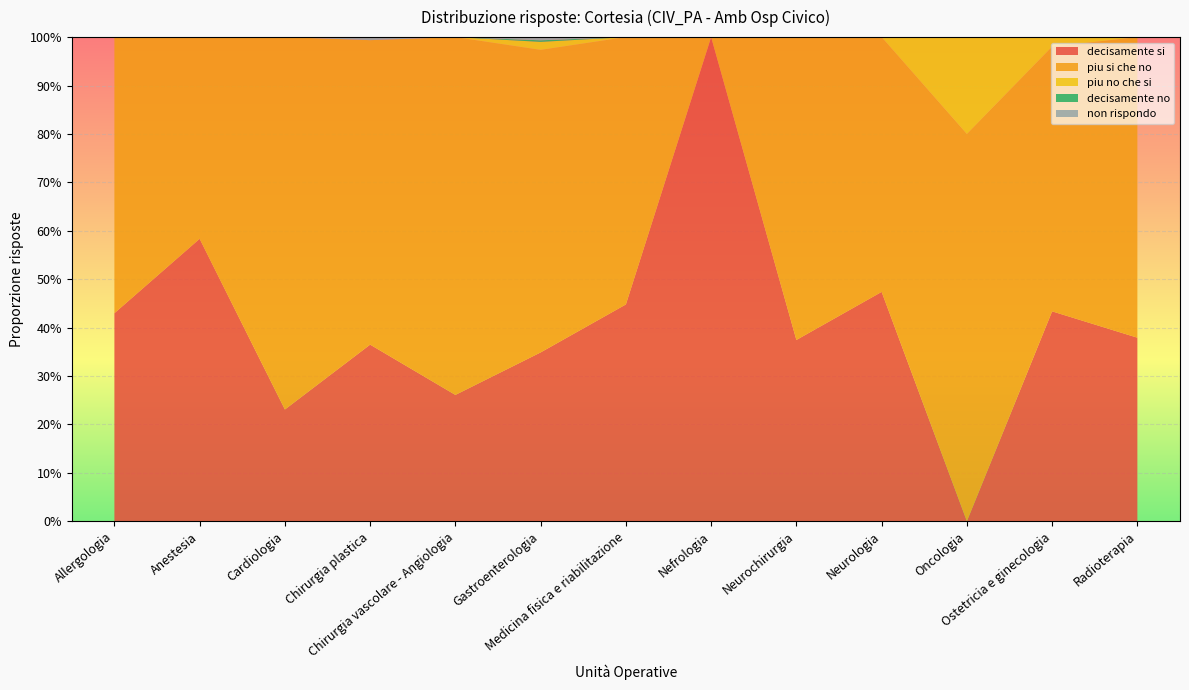

Reading right to left, list all the values displayed in this chart.

decisamente si: 0.4	0.4	0.0	0.5	0.4	1.0	0.4	0.3	0.3	0.4	0.2	0.6	0.4
piu si che no: 0.6	0.5	0.8	0.5	0.6	0.0	0.6	0.6	0.7	0.6	0.8	0.4	0.6
piu no che si: 0.0	0.0	0.2	0.0	0.0	0.0	0.0	0.0	0.0	0.0	0.0	0.0	0.0
decisamente no: 0.0	0.0	0.0	0.0	0.0	0.0	0.0	0.0	0.0	0.0	0.0	0.0	0.0
non rispondo: 0.0	0.0	0.0	0.0	0.0	0.0	0.0	0.0	0.0	0.0	0.0	0.0	0.0